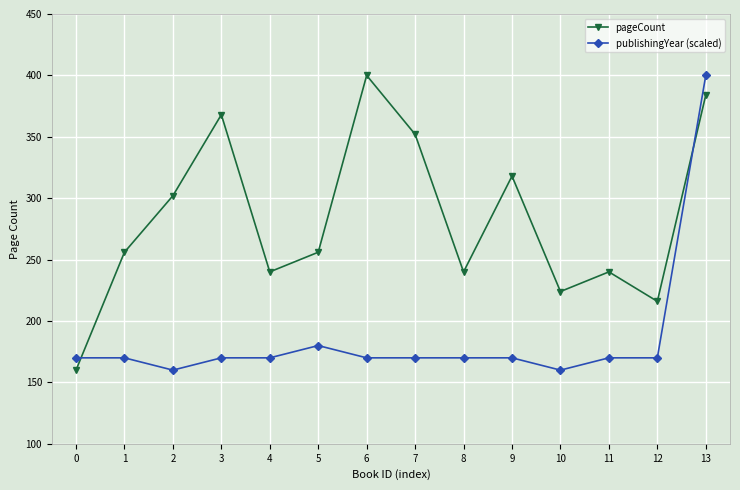

True or false: publishingYear (scaled) has a value of 293 at 11.

False